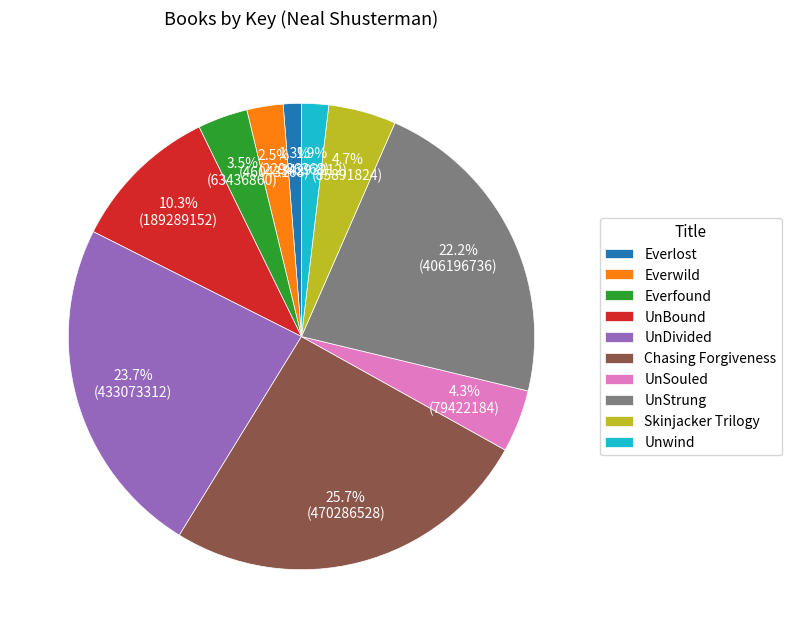

To the nearest percent, what is the difference between the largest and smallest slice percentages?

24%